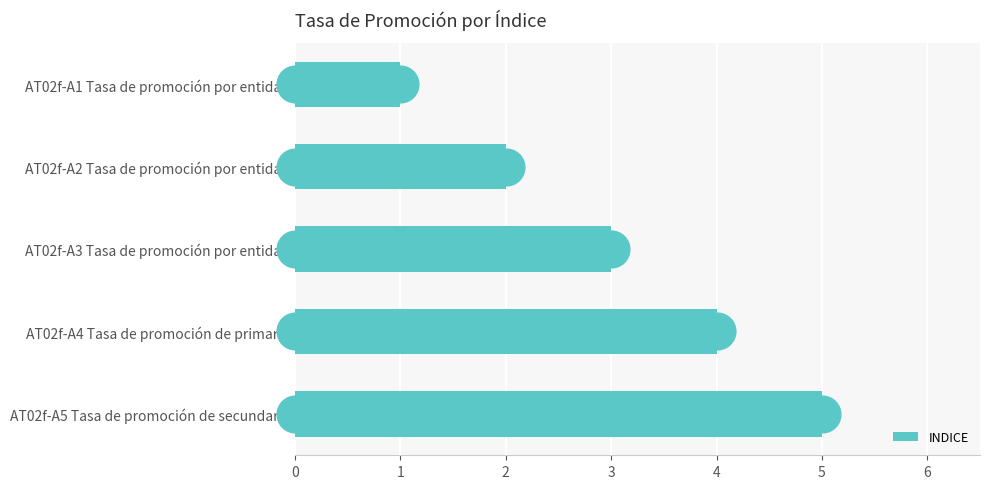

At which label does INDICE reach its minimum?

AT02f-A1 Tasa de promoción por entidad